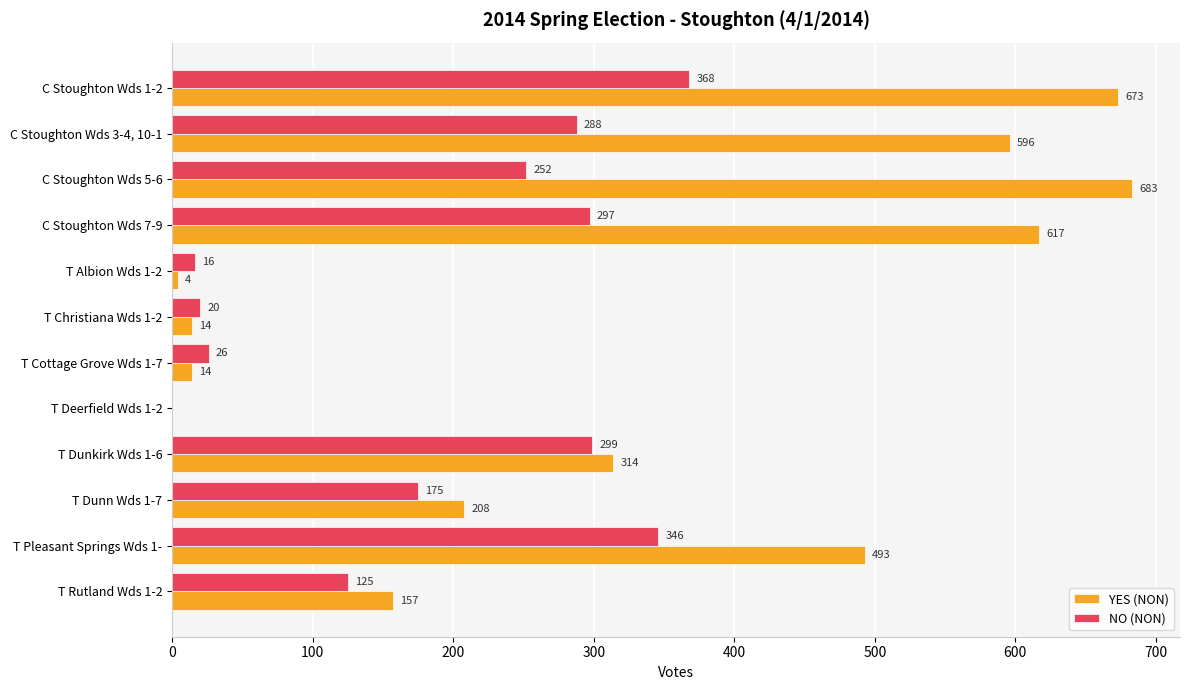

What is the sum of all YES (NON) values?

3773